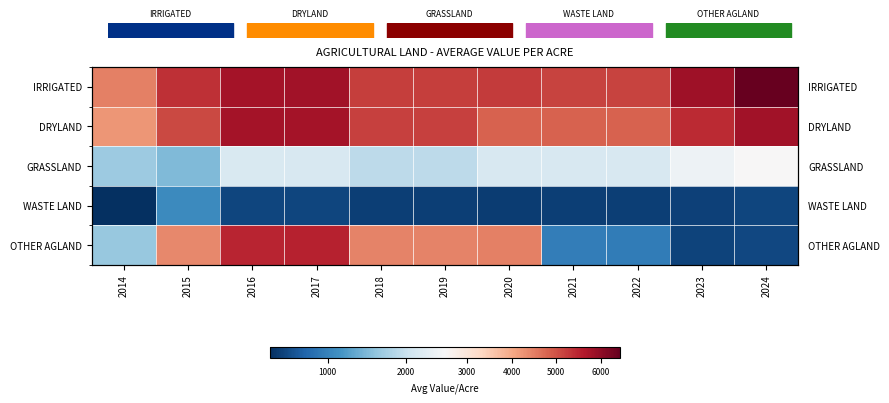

Which series has the largest range (max minus min)?

OTHER AGLAND